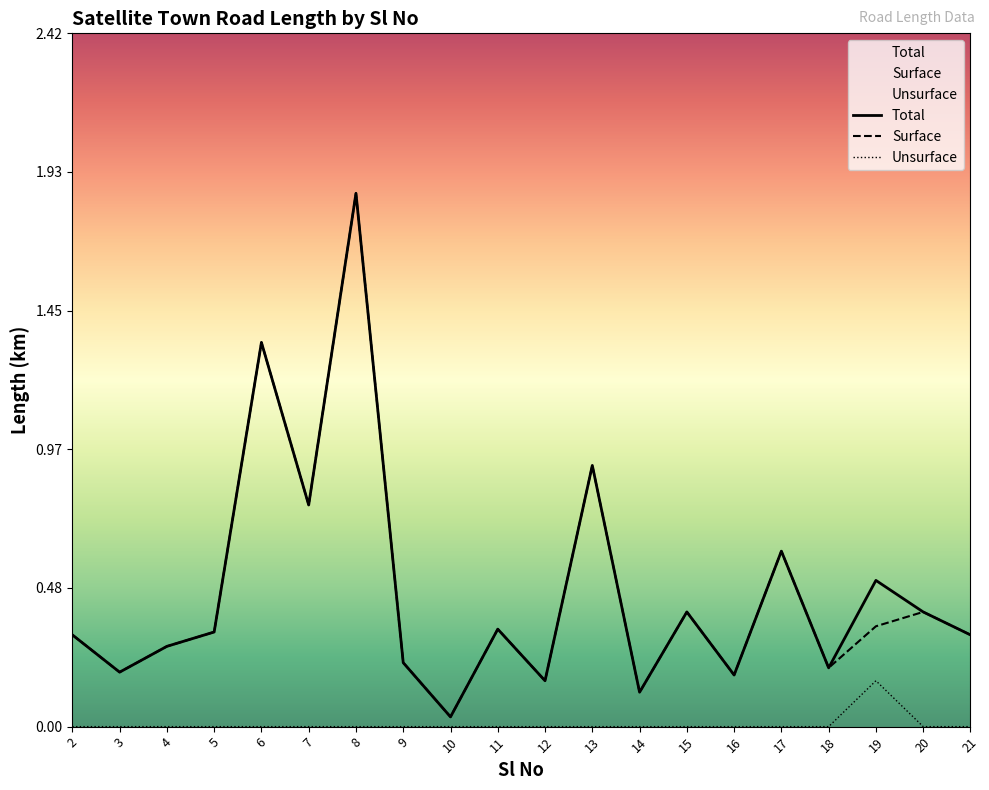

At which label is Total closest to 0?

10